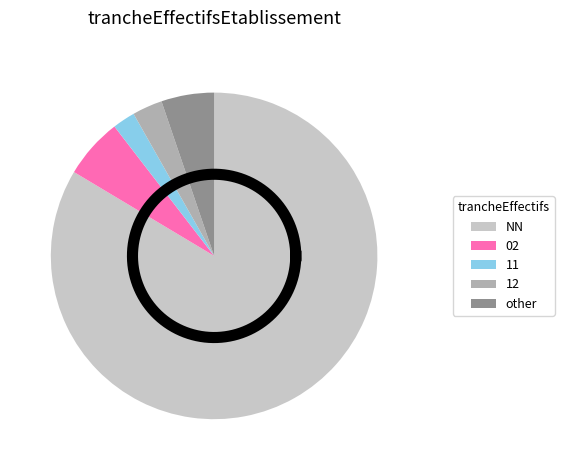

How many slices are in this pie chart?

5